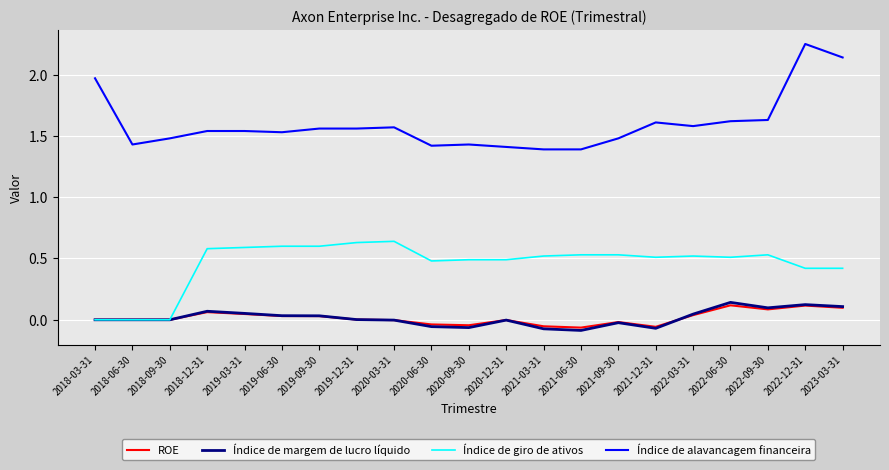

The ROE series shows 0.1 at 2022-06-30. True or false?

True